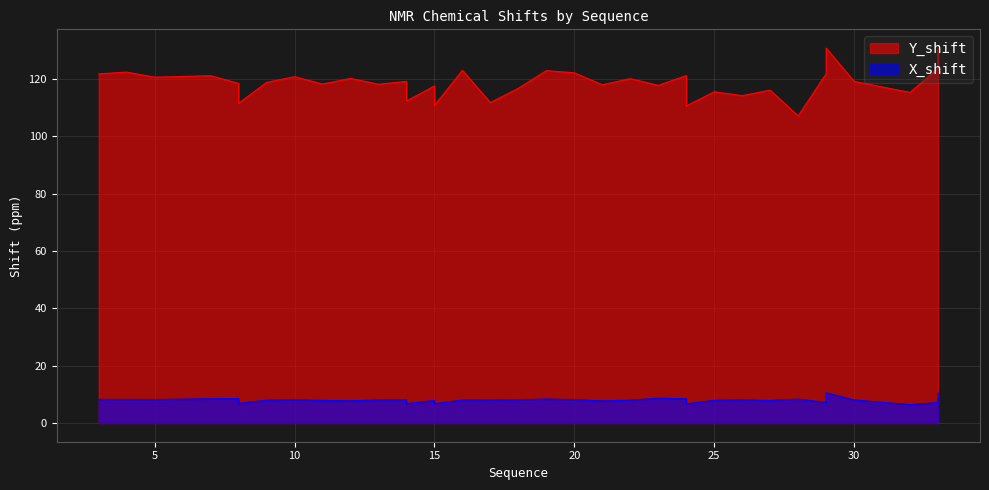

True or false: X_shift and Y_shift intersect in this chart.

False